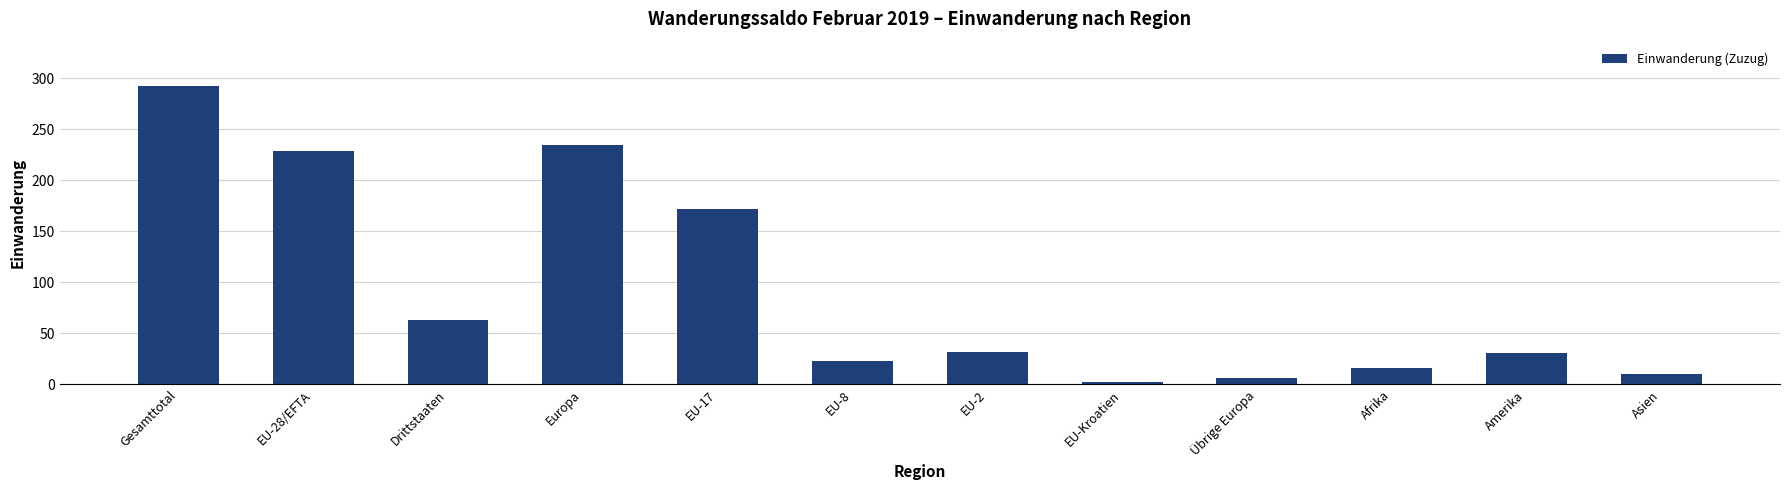

Where is the data nearest to the value 147?

EU-17